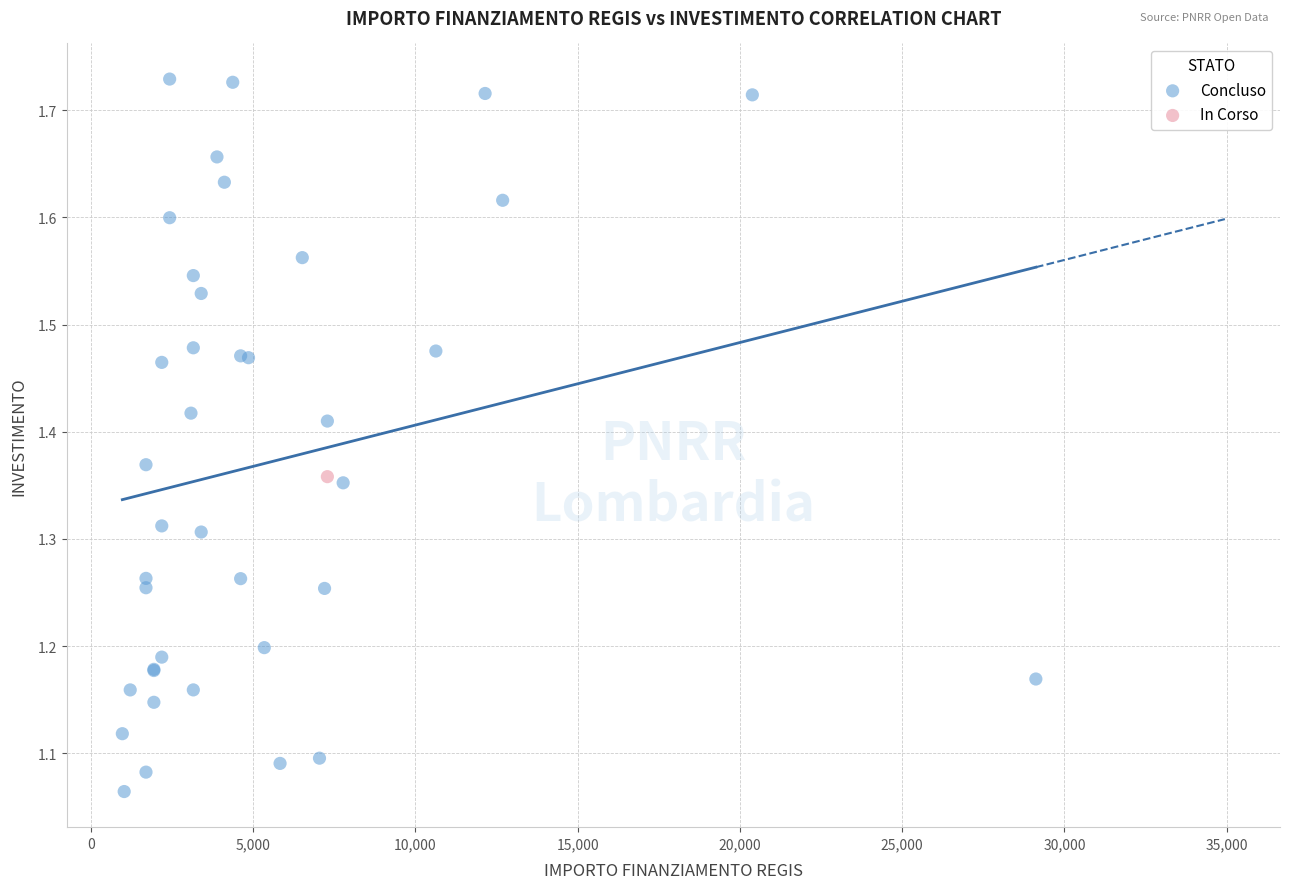

What are all the series names shown in the legend?

Concluso, In Corso